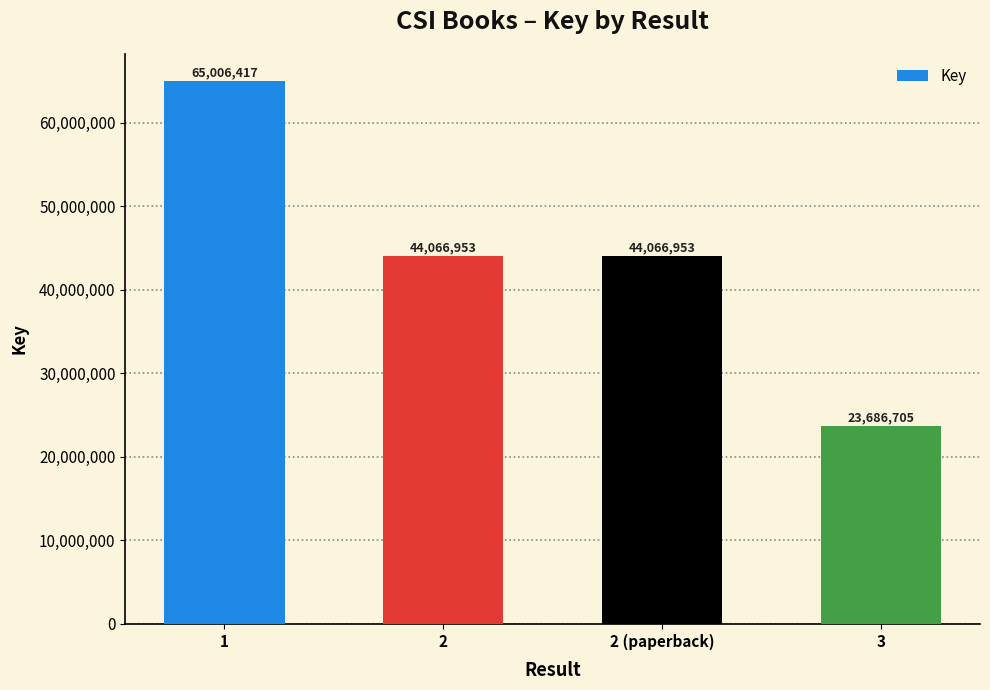

The value at 2 is 44066953. True or false?

True